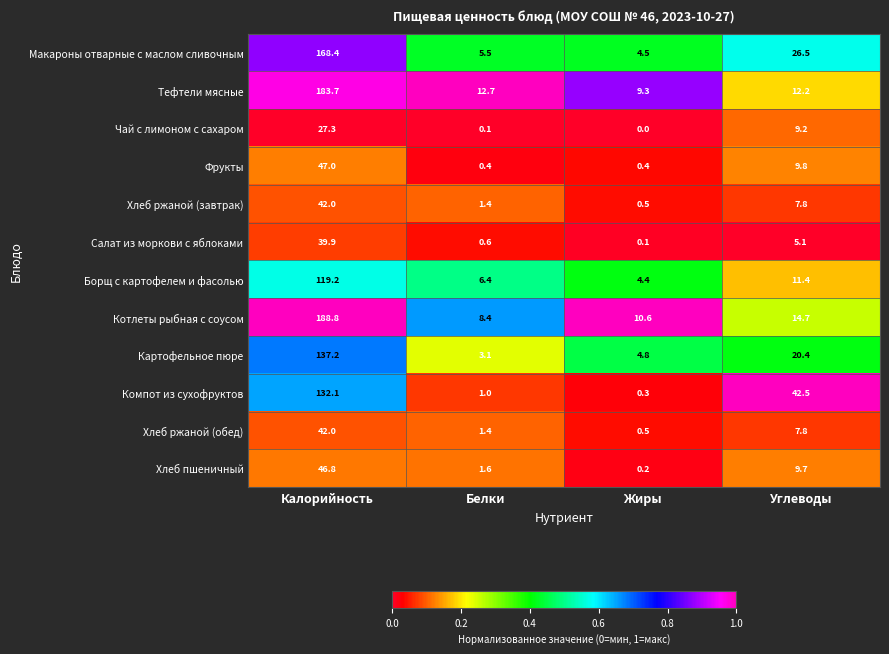

At which label does Хлеб ржаной (завтрак) first exceed 7?

Калорийность